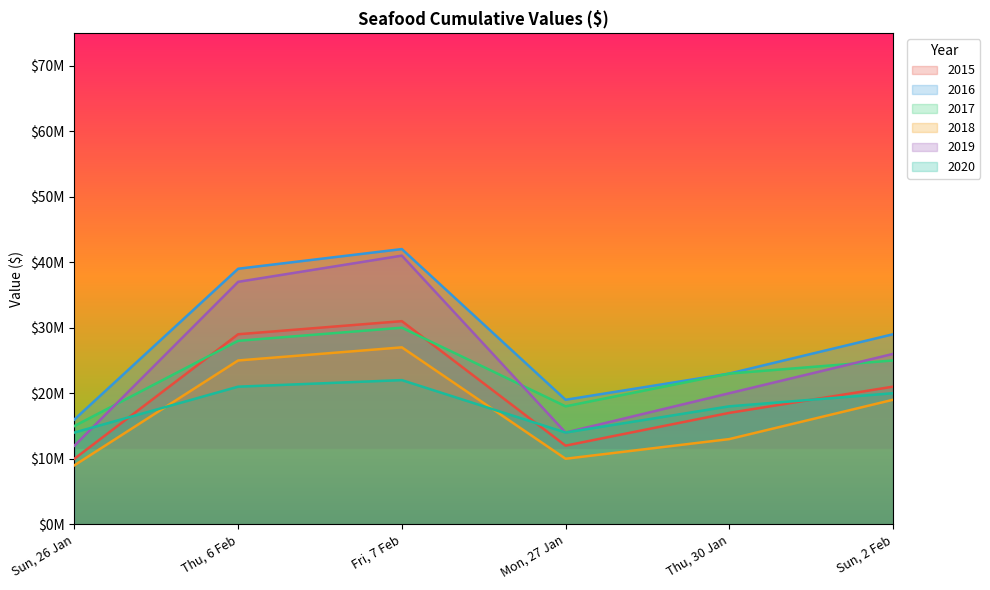

Reading left to right, what are all the values shown in this chart?

2015: Sun, 26 Jan=10000000	Thu, 6 Feb=29000000	Fri, 7 Feb=31000000	Mon, 27 Jan=12000000	Thu, 30 Jan=17000000	Sun, 2 Feb=21000000
2016: Sun, 26 Jan=16000000	Thu, 6 Feb=39000000	Fri, 7 Feb=42000000	Mon, 27 Jan=19000000	Thu, 30 Jan=23000000	Sun, 2 Feb=29000000
2017: Sun, 26 Jan=15000000	Thu, 6 Feb=28000000	Fri, 7 Feb=30000000	Mon, 27 Jan=18000000	Thu, 30 Jan=23000000	Sun, 2 Feb=25000000
2018: Sun, 26 Jan=9000000	Thu, 6 Feb=25000000	Fri, 7 Feb=27000000	Mon, 27 Jan=10000000	Thu, 30 Jan=13000000	Sun, 2 Feb=19000000
2019: Sun, 26 Jan=12000000	Thu, 6 Feb=37000000	Fri, 7 Feb=41000000	Mon, 27 Jan=14000000	Thu, 30 Jan=20000000	Sun, 2 Feb=26000000
2020: Sun, 26 Jan=14000000	Thu, 6 Feb=21000000	Fri, 7 Feb=22000000	Mon, 27 Jan=14000000	Thu, 30 Jan=18000000	Sun, 2 Feb=20000000